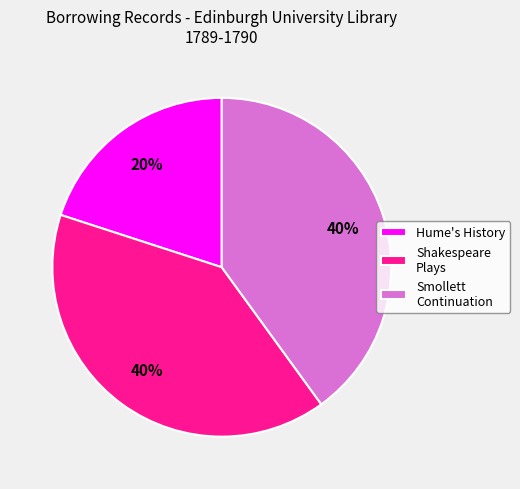

Do Hume's History and Smollett Continuation together represent more than half of the pie?

Yes